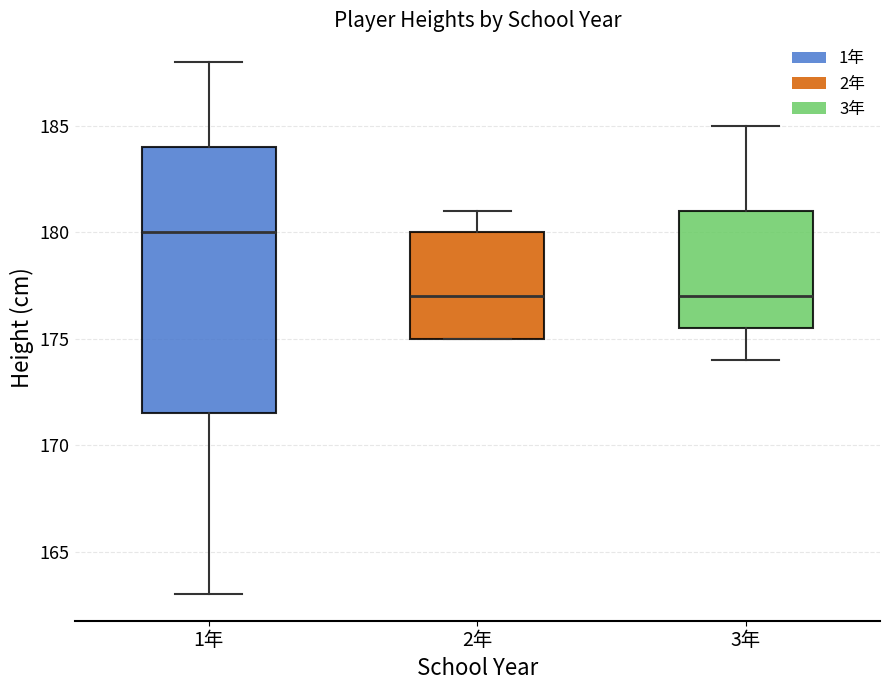

Which box is the tallest, from its lower edge to its upper edge?

1年